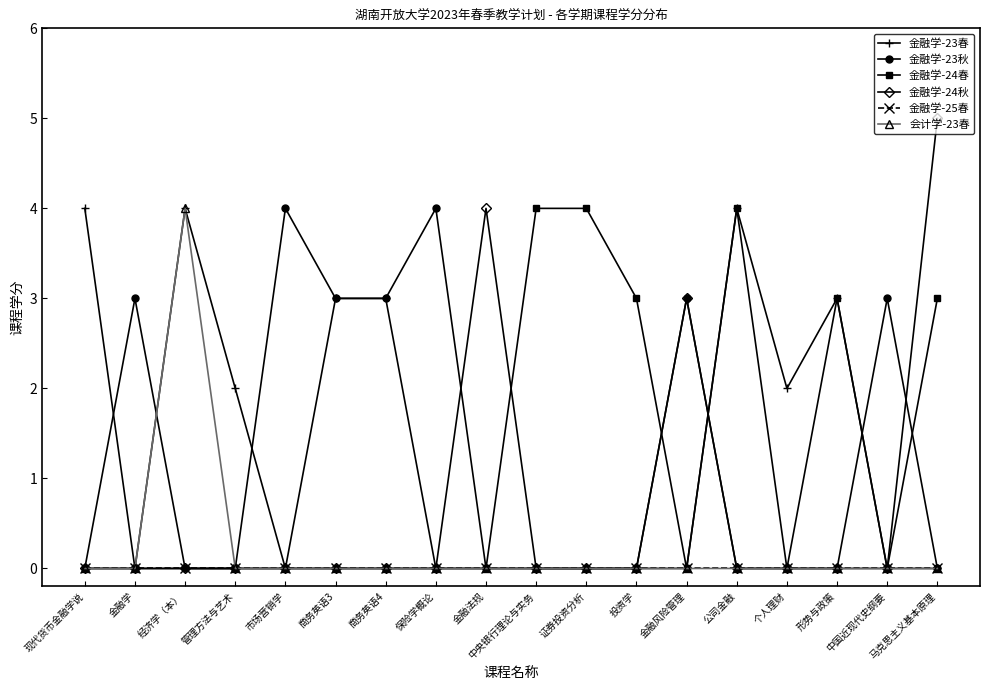

Reading right to left, what are all the values shown in this chart?

金融学-23春: 0	0	3	2	4	0	0	0	0	0	0	3	3	0	2	4	0	4
金融学-23秋: 0	3	0	0	0	3	0	0	0	0	4	3	3	4	0	0	3	0
金融学-24春: 3	0	3	0	4	0	3	4	4	0	0	0	0	0	0	0	0	0
金融学-24秋: 5	0	0	0	0	3	0	0	0	4	0	0	0	0	0	0	0	0
金融学-25春: 0	0	0	0	0	0	0	0	0	0	0	0	0	0	0	0	0	0
会计学-23春: 0	0	0	0	0	0	0	0	0	0	0	0	0	0	0	4	0	0